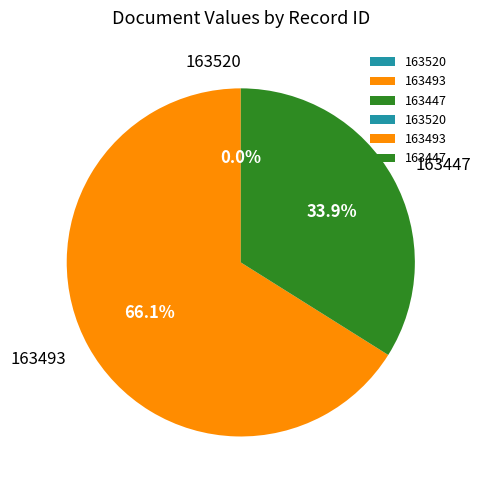

What percentage do 163493 and 163447 together represent?

100.0%